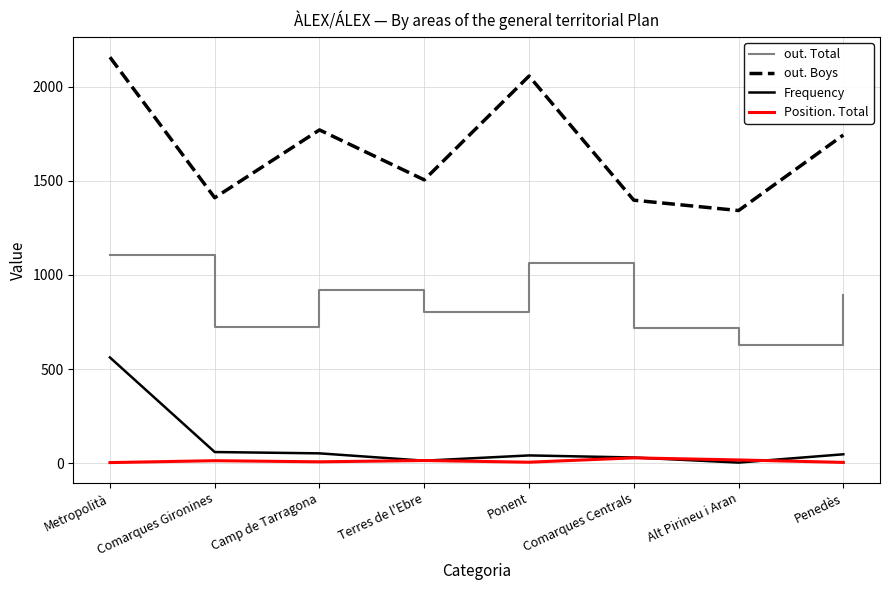

What is the difference between the maximum and second lowest values in the Frequency series?

548